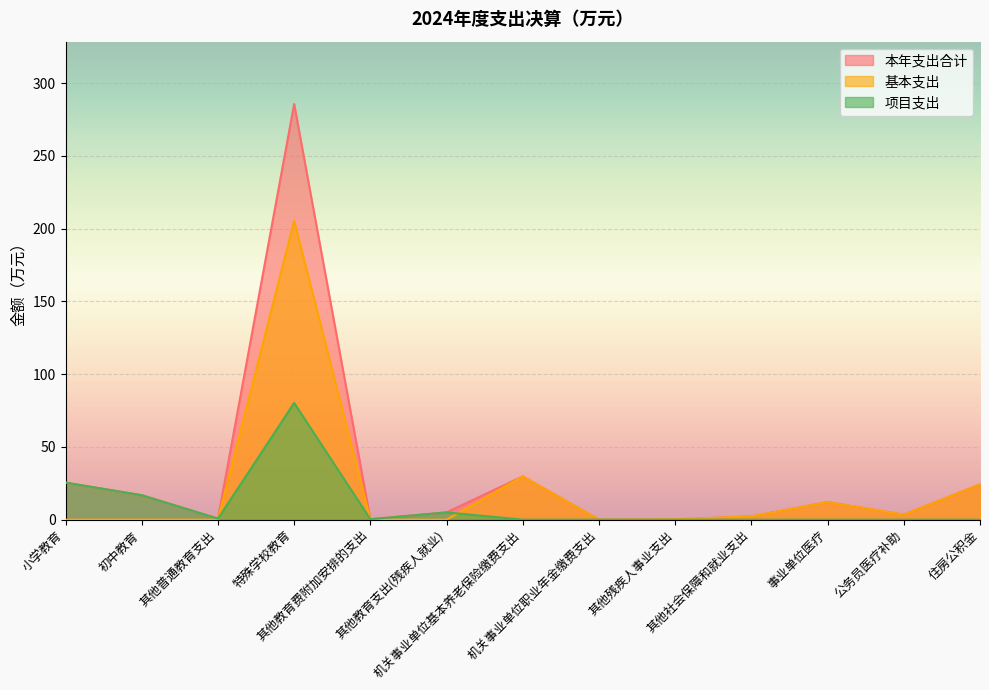

The 本年支出合计 series shows 0.5 at 其他教育费附加安排的支出. True or false?

False